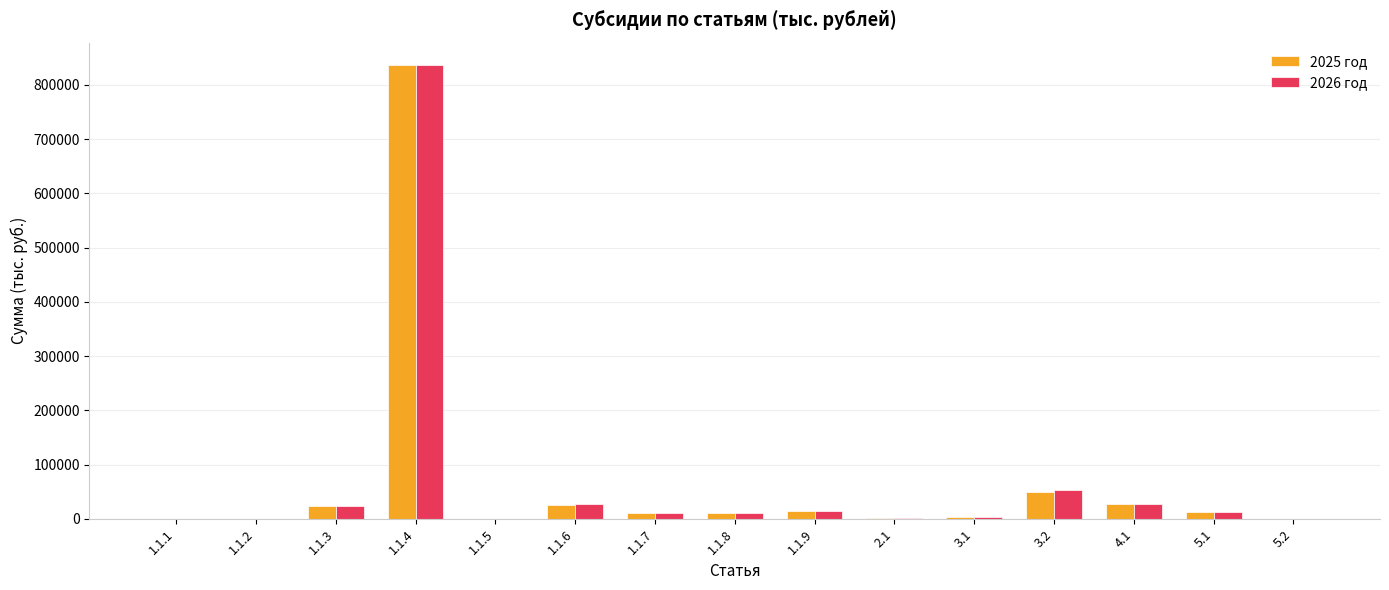

At which category is the sum across all series the highest?

1.1.4